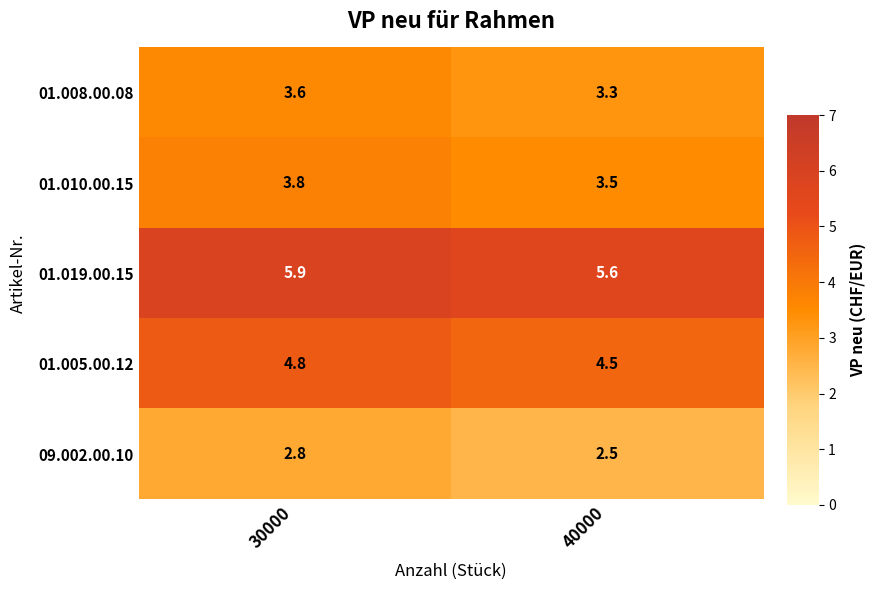

True or false: 09.002.00.10 has a value of 1.5 at 30000.

False